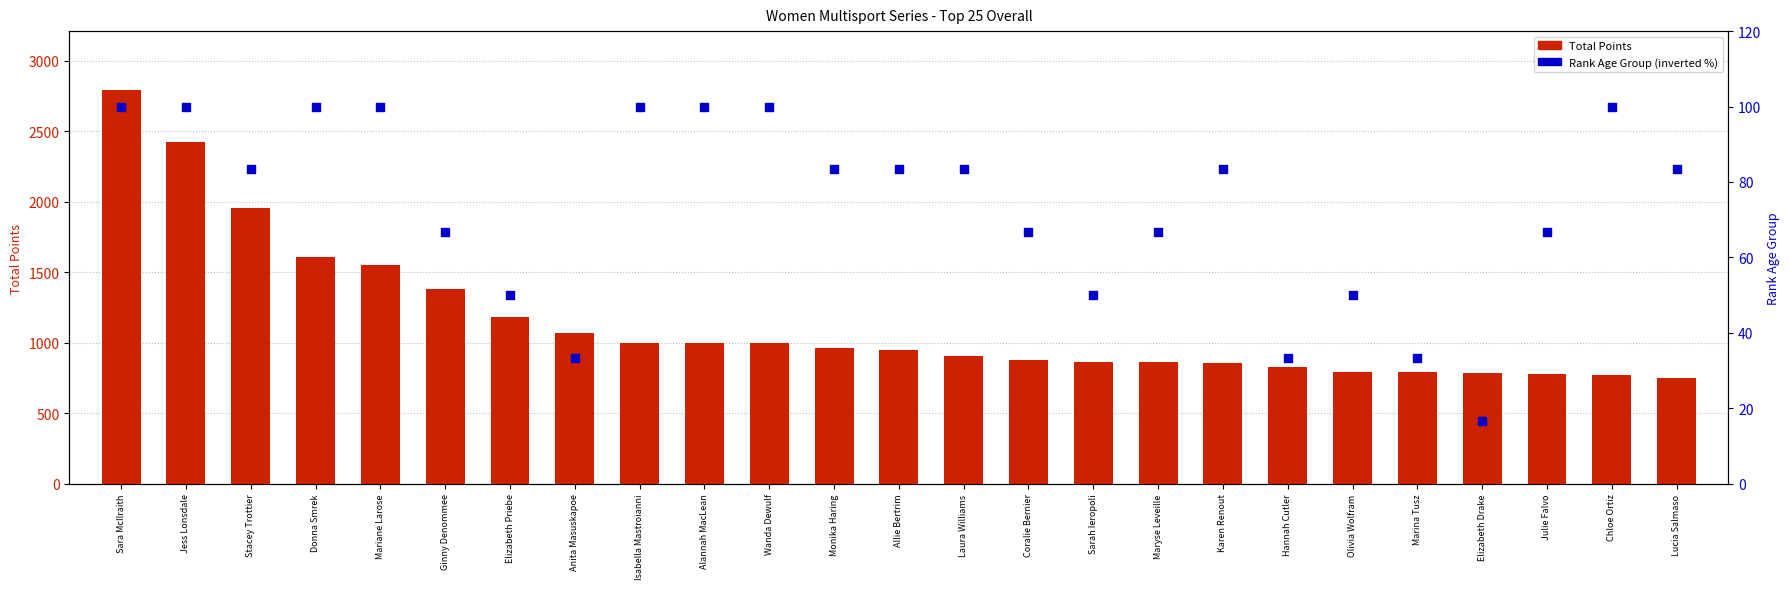

Which series reaches the maximum Y coordinate?

Total Points